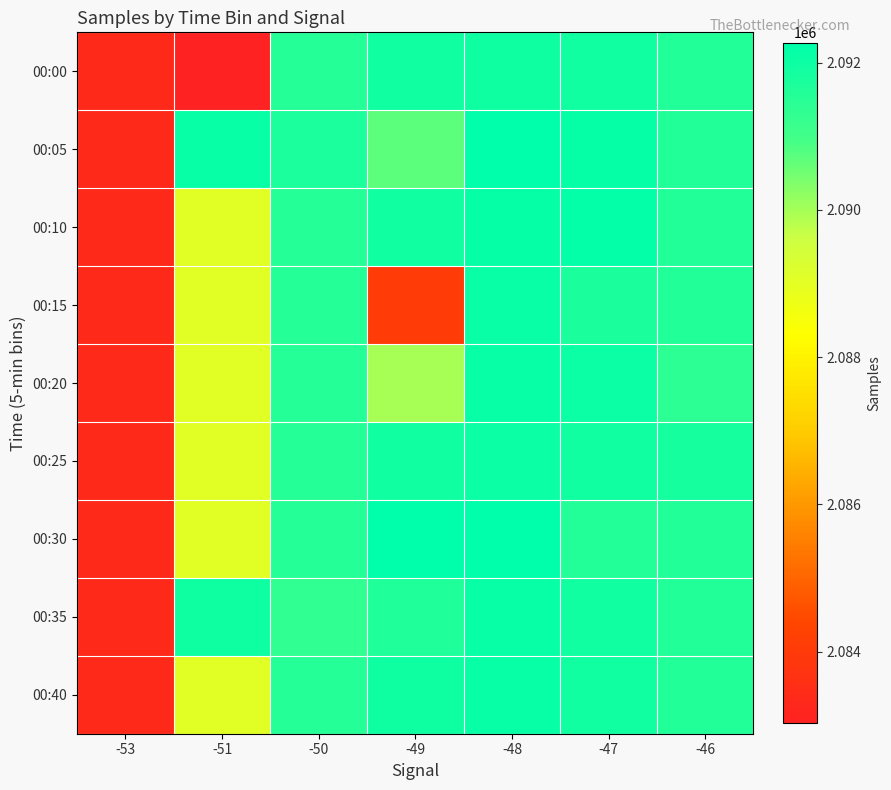

What is the greatest value displayed?

2092272.0